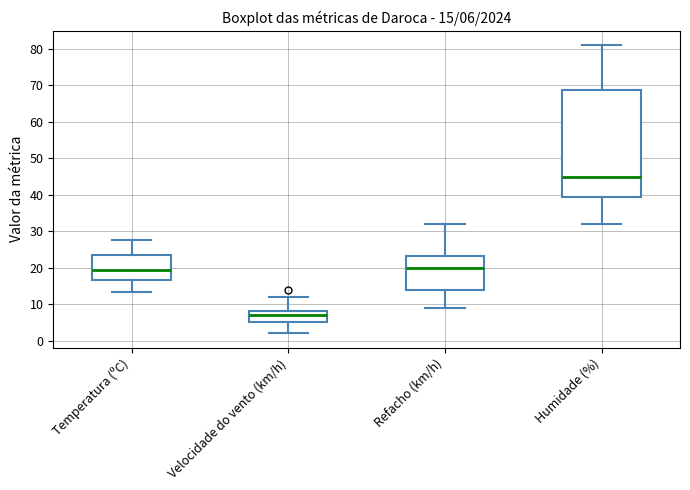

Comparing the boxes themselves (not the whiskers), which one is the tallest?

Humidade (%)